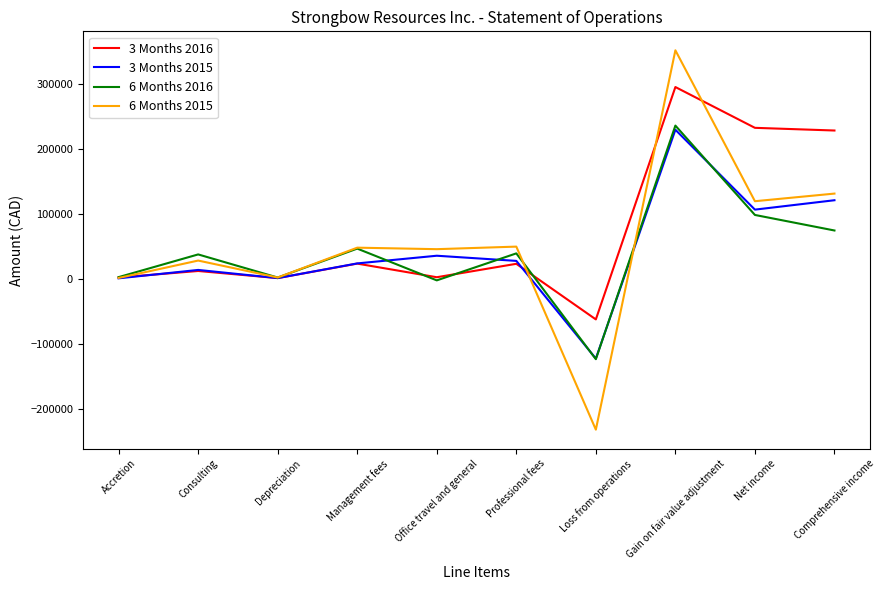

What is the difference between the second highest and second lowest values in the 3 Months 2015 series?

120136